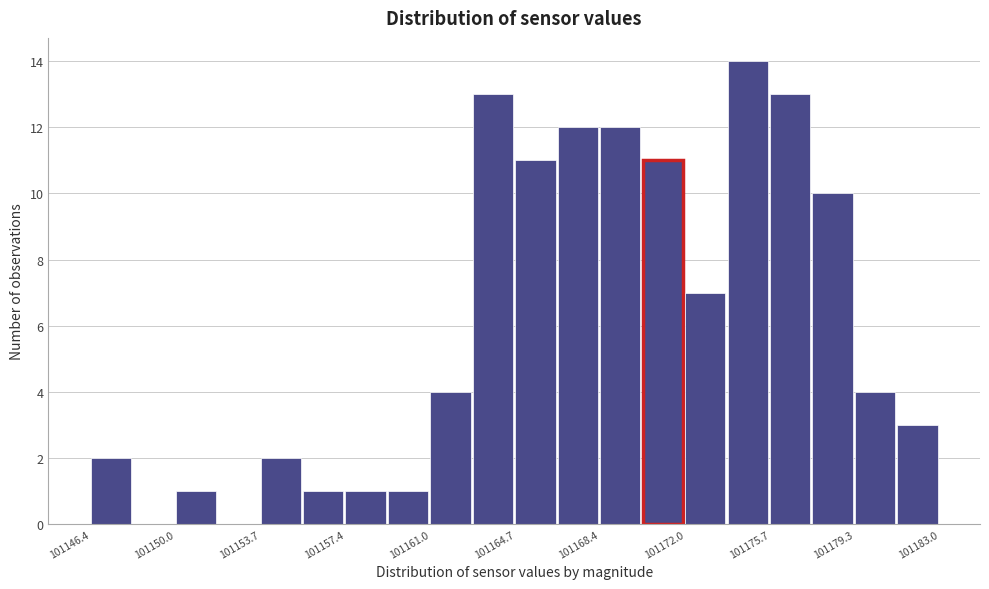

Read against the x-axis, roughly where is the centre of the tallest bar?

101174.5